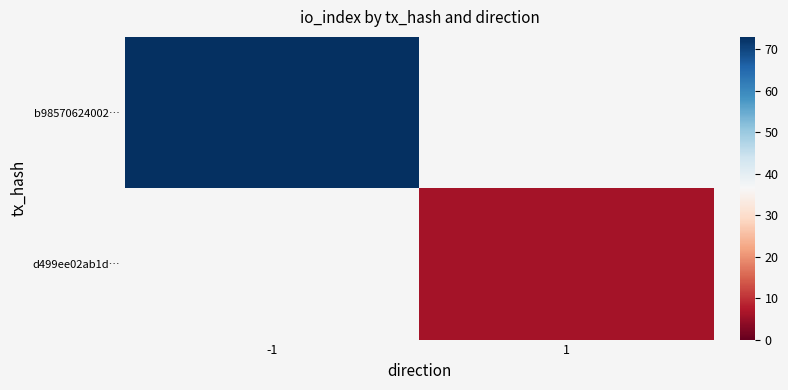

Is it true that d499ee02ab1d… equals 6.0 at 1?

True